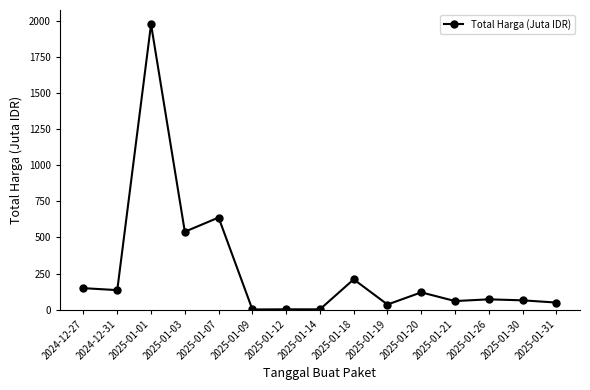

Does the chart display data point markers on the line(s)?

Yes